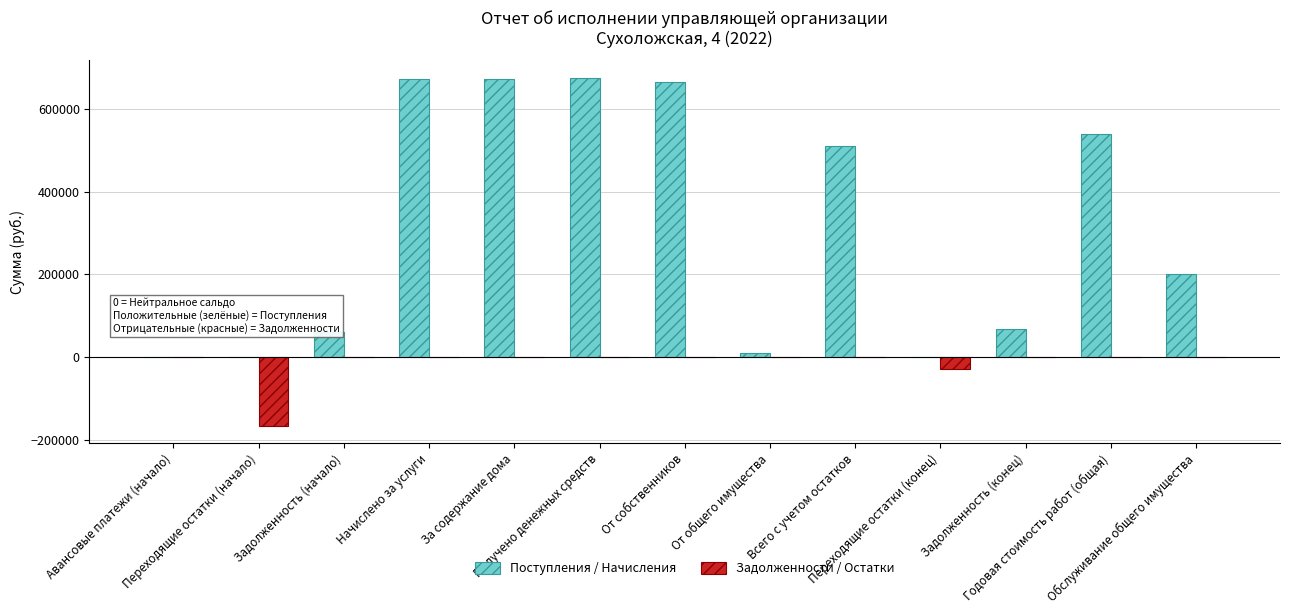

Does the chart contain stacked bars?

No